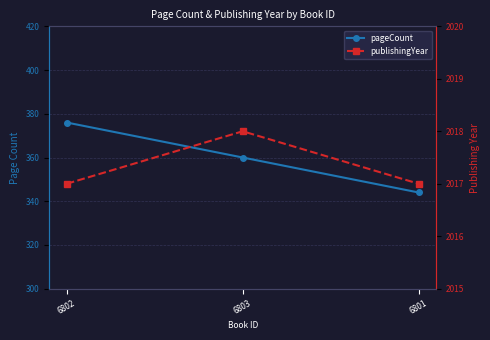

What is the difference between the highest and lowest values at 6802?

1641